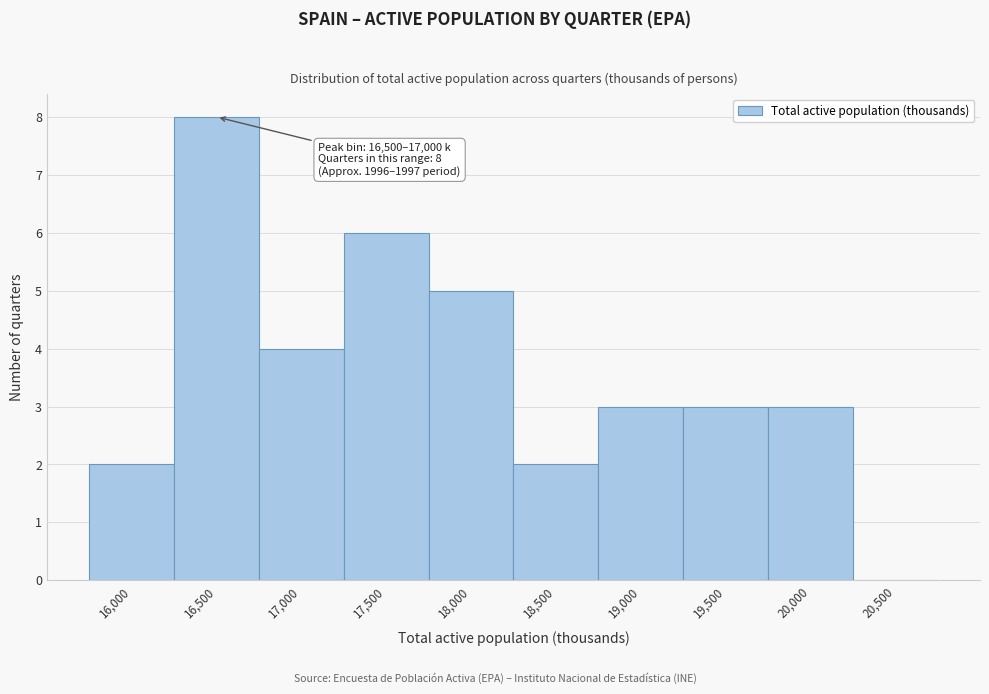

Reading left to right, what are all the values shown in this chart?

16,000=2	16,500=8	17,000=4	17,500=6	18,000=5	18,500=2	19,000=3	19,500=3	20,000=3	20,500=0